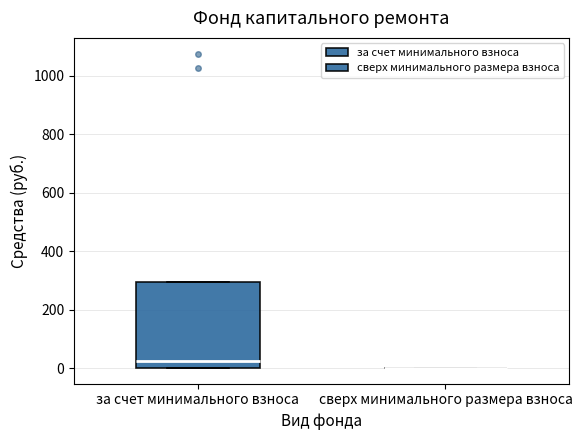

Reading left to right, read every box against the y-axis: the position of its median line, the range the box covers, and the ends of its whiskers. The values are not printed on the chart, so give them approximately, as read against the axis.

за счет минимального взноса: median 20, box 0 to 300, whiskers 0 to 300
сверх минимального размера взноса: box collapsed to a line at 0, whiskers 0 to 0